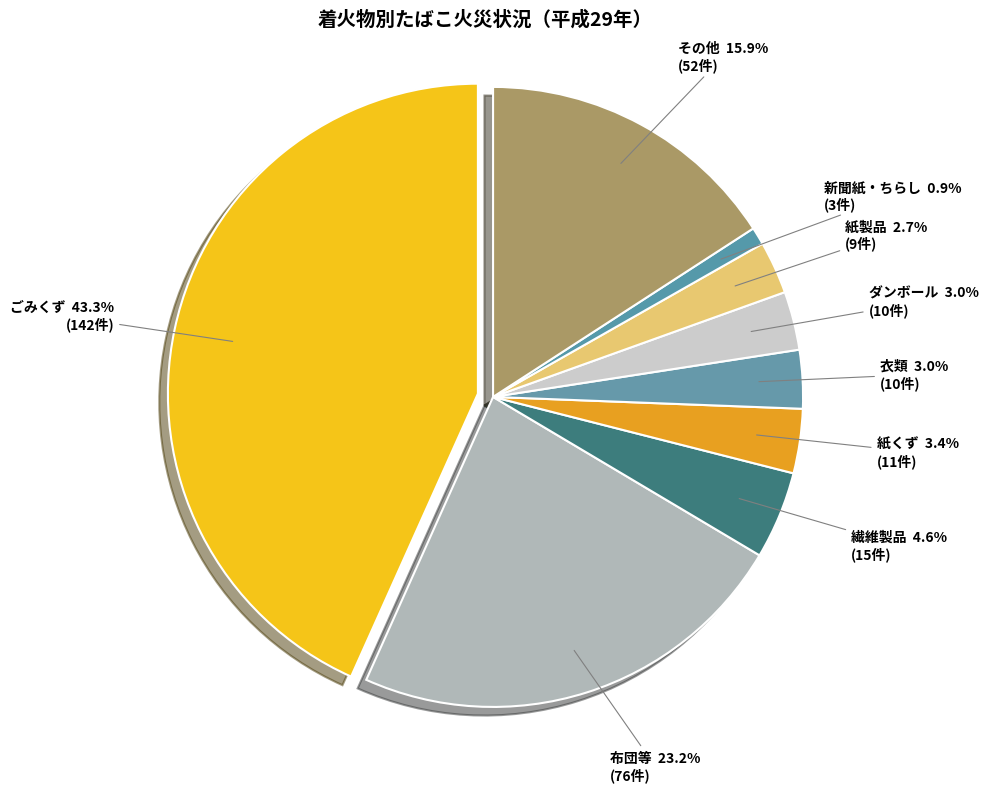

Does 繊維製品 represent more than half of the total?

No